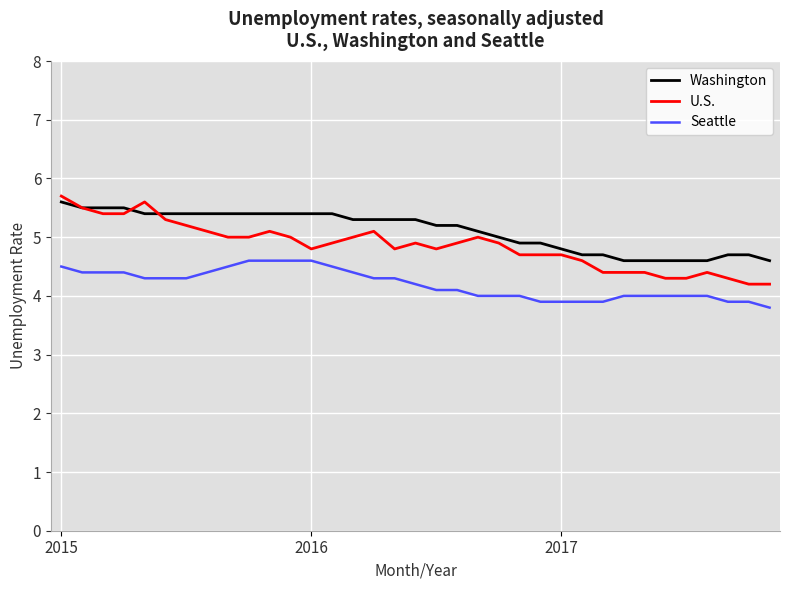

Which series has the largest range (max minus min)?

U.S.